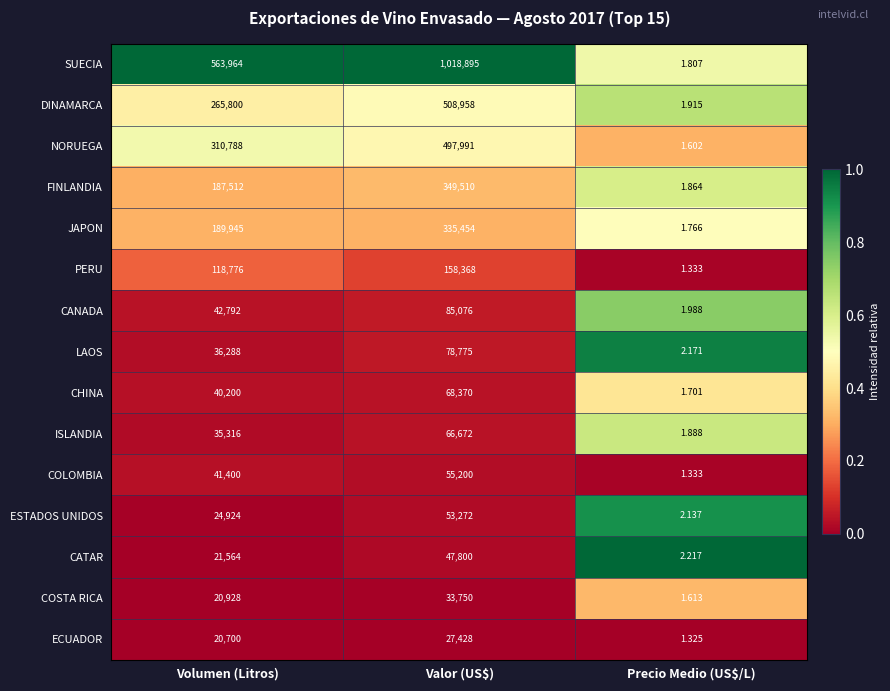

List the series in order of their peak value, highest first.

SUECIA, DINAMARCA, NORUEGA, FINLANDIA, JAPON, PERU, CANADA, LAOS, CHINA, ISLANDIA, COLOMBIA, ESTADOS UNIDOS, CATAR, COSTA RICA, ECUADOR